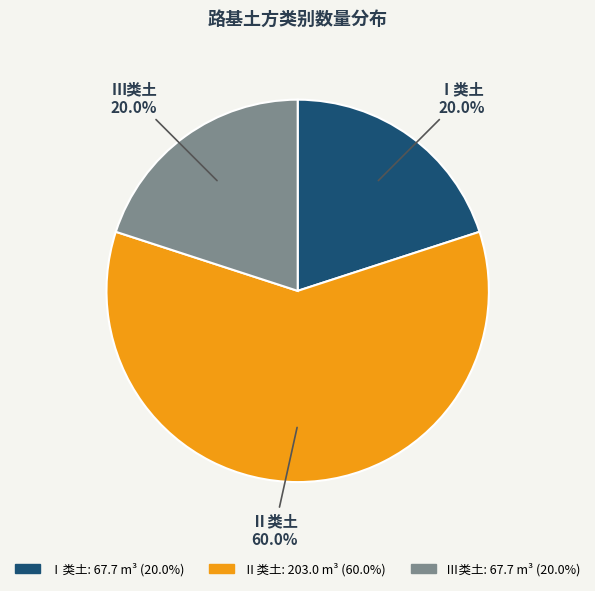

How many segments does this pie chart have?

3